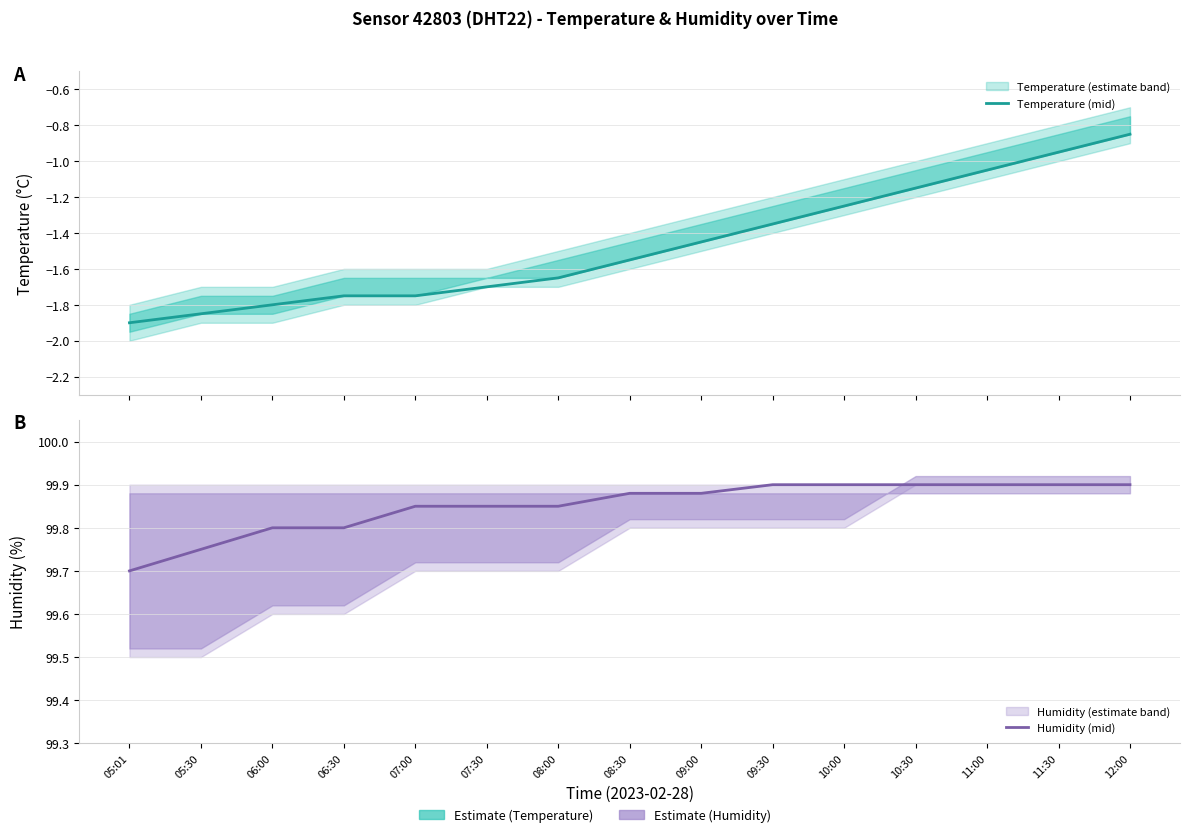

What is the label of the 3rd point from the left?

06:00